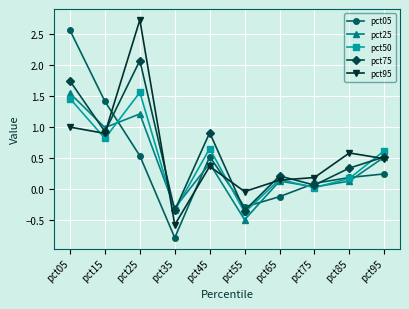

At which label is pct50 closest to 0?

pct75